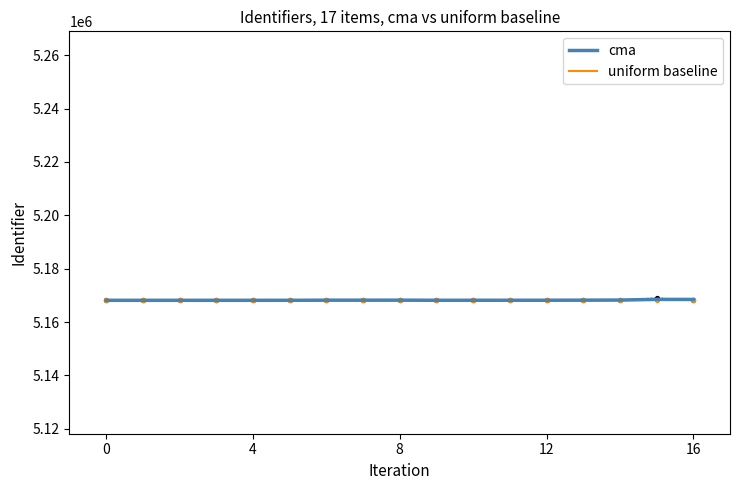

At how many categories does at least one series exceed 5168454?

2